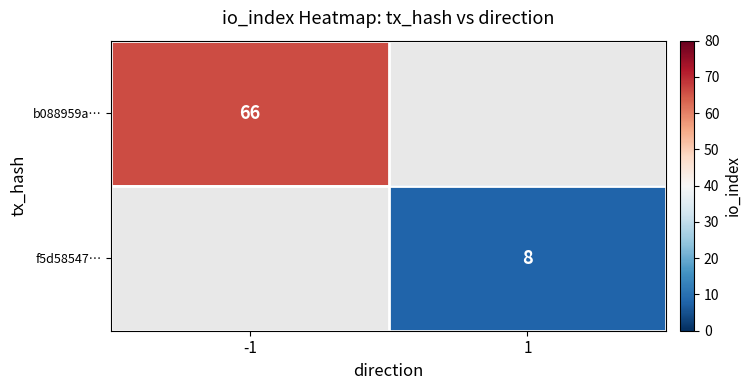

The b088959a… series shows 66 at -1. True or false?

True